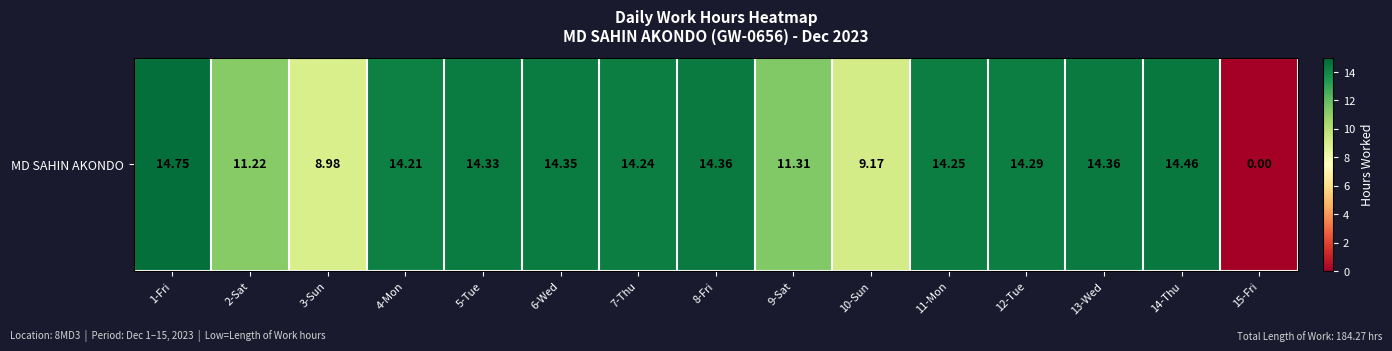

Which category has the lowest value across all series?

15-Fri